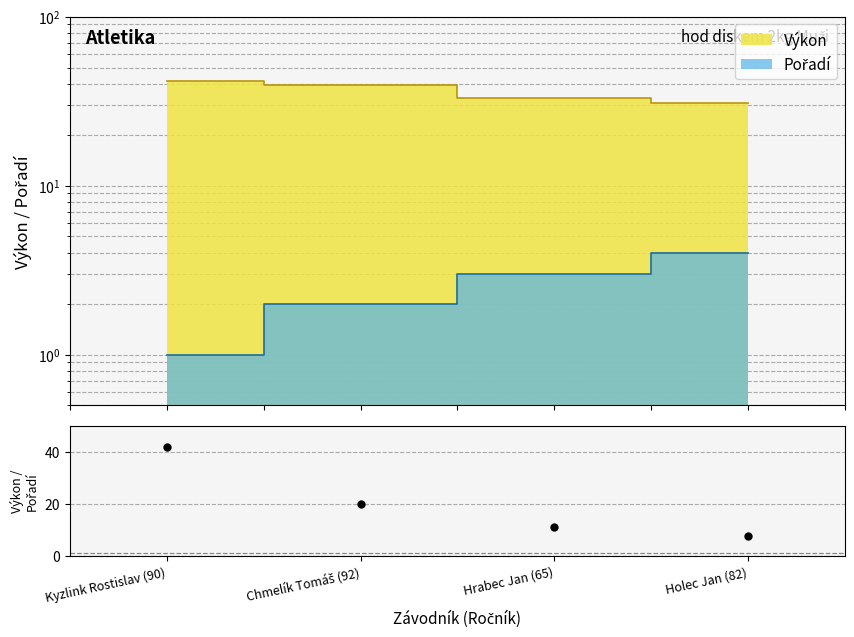

Rank the categories by value from lowest to highest.

Holec Jan (82), Hrabec Jan (65), Chmelík Tomáš (92), Kyzlink Rostislav (90)